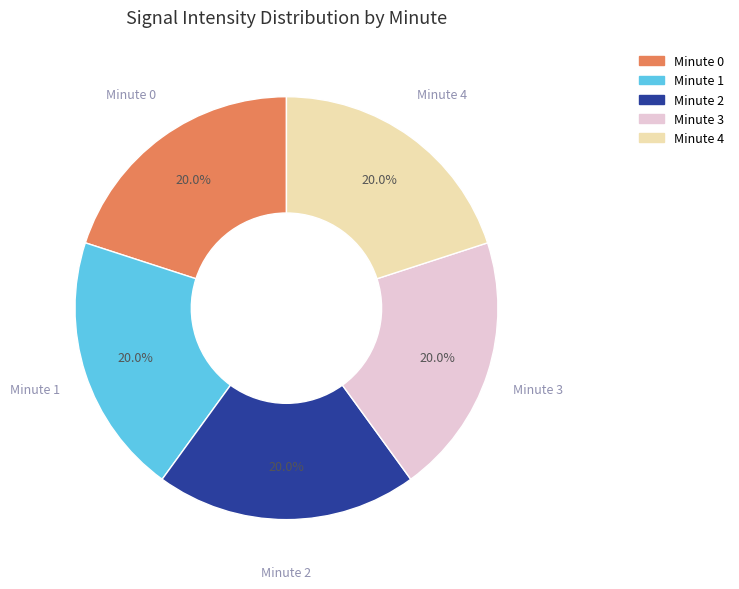

Does any single category account for the majority?

No